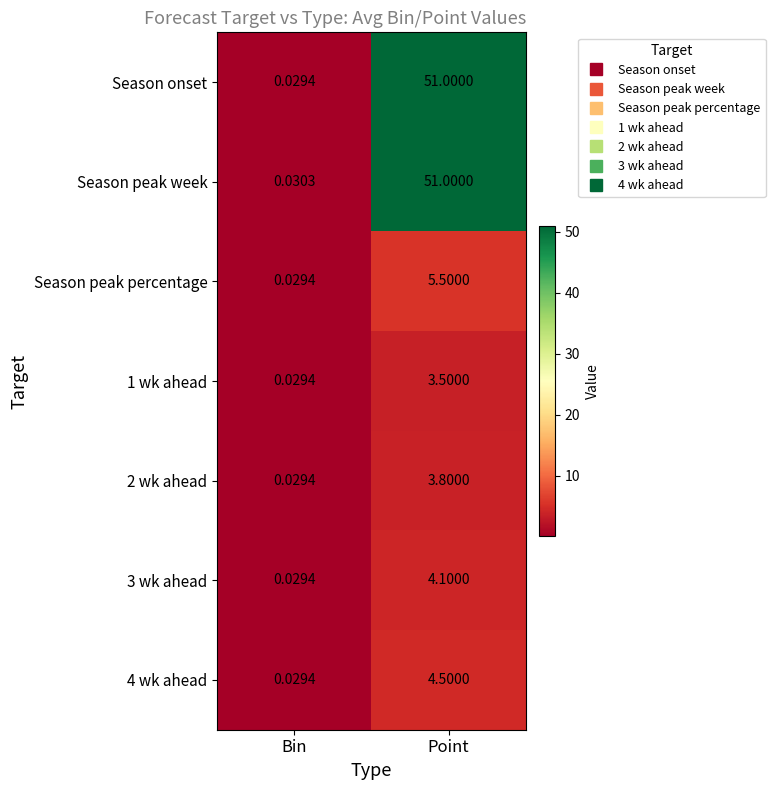

At how many categories does at least one series exceed 36?

1